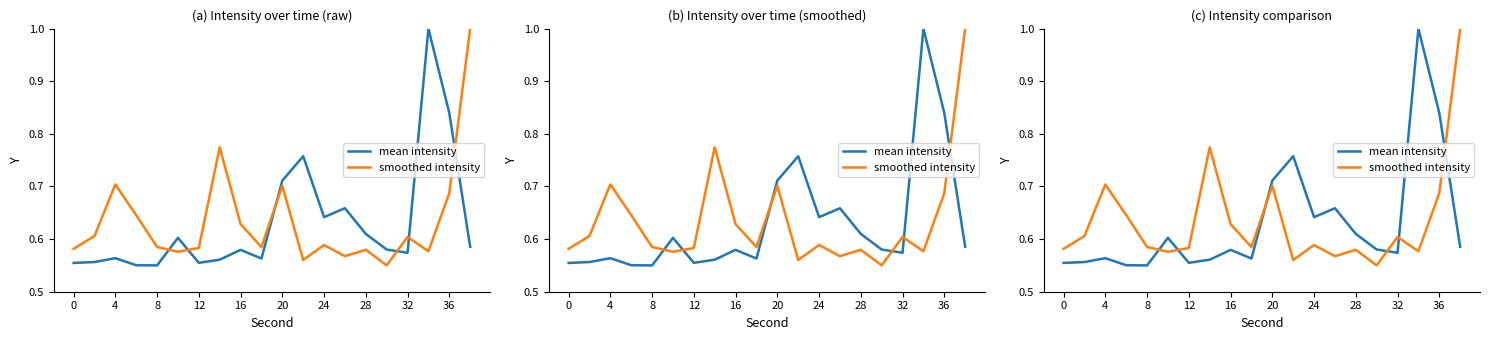

How many smoothed intensity values are between 0 and 1?

20